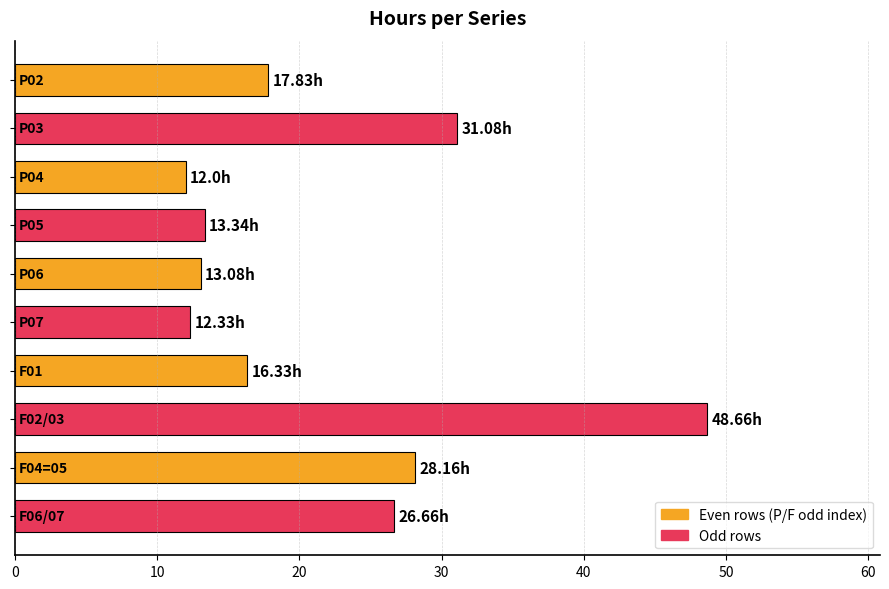

What is the sum of all values?

219.5